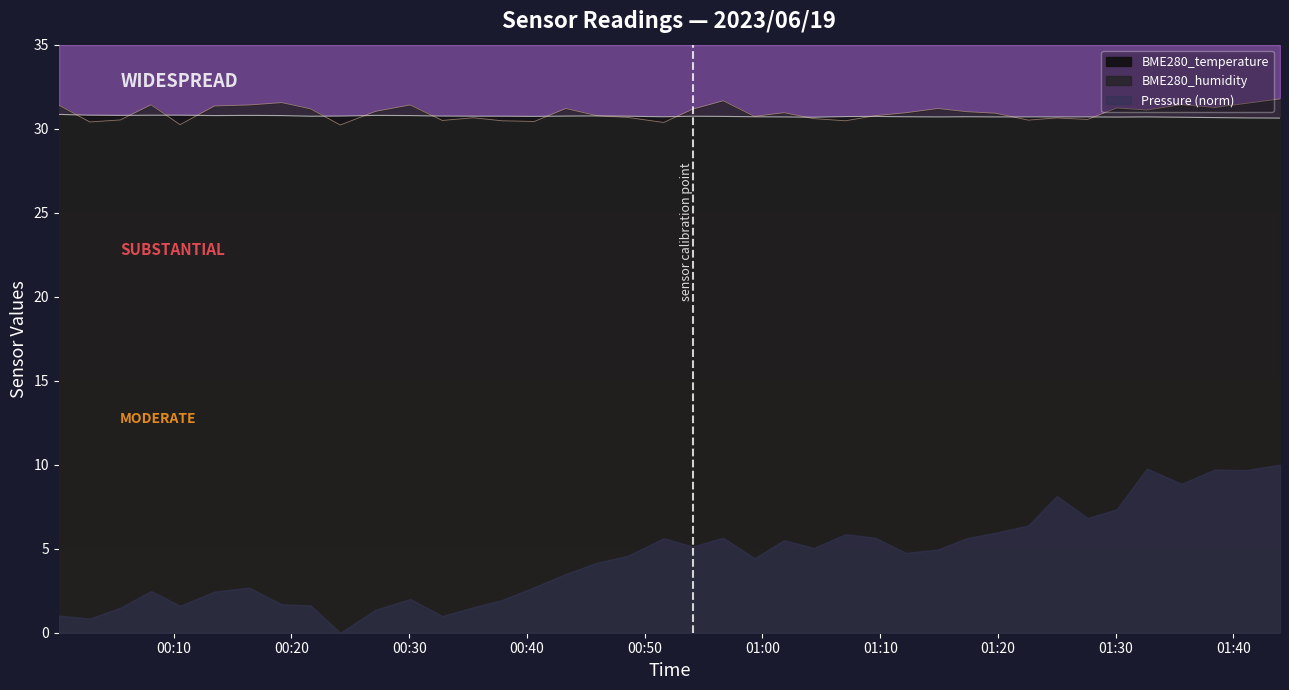

What is the value of the BME280_humidity point at the 26th from the left?

30.5